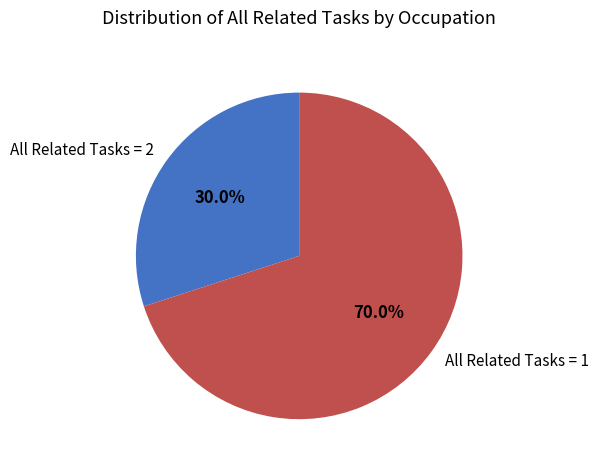

Between All Related Tasks = 1 and All Related Tasks = 2, which is larger?

All Related Tasks = 1